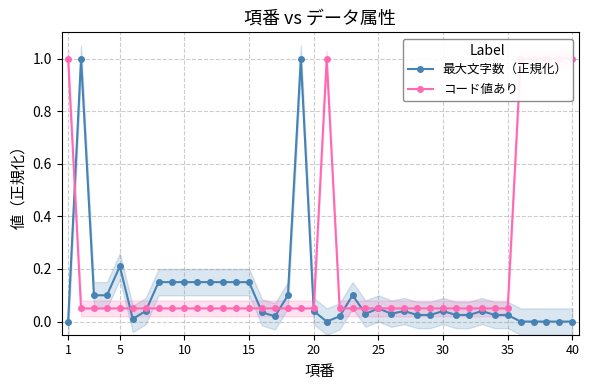

The コード値あり series shows 0.0 at 15. True or false?

False